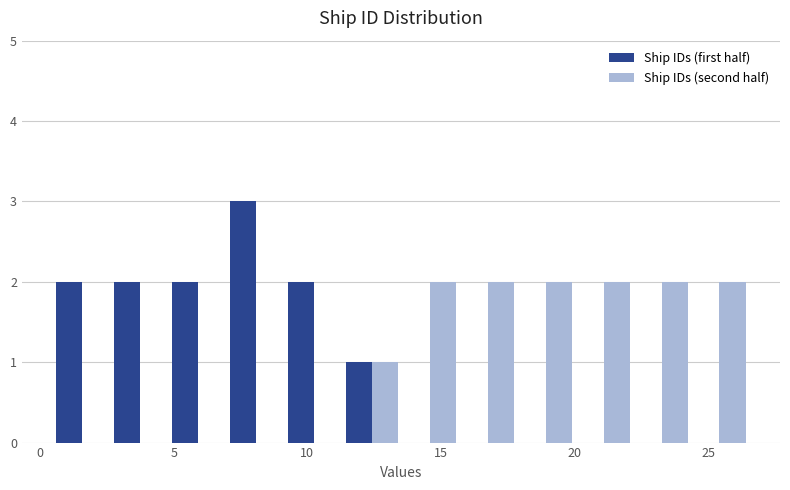

Reading left to right, transcribe this chart: for each range on the x-axis, give the height of each series' bar. Neither the bar edges nor the heights are printed on the chart, so give them approximately, as read against the axes.

0.5 to 2.5: Ship IDs (first half)=2	Ship IDs (second half)=0
2.5 to 5.0: Ship IDs (first half)=2	Ship IDs (second half)=0
5.0 to 7.0: Ship IDs (first half)=2	Ship IDs (second half)=0
7.0 to 9.0: Ship IDs (first half)=3	Ship IDs (second half)=0
9.0 to 11.5: Ship IDs (first half)=2	Ship IDs (second half)=0
11.5 to 13.5: Ship IDs (first half)=1	Ship IDs (second half)=1
13.5 to 15.5: Ship IDs (first half)=0	Ship IDs (second half)=2
15.5 to 18.0: Ship IDs (first half)=0	Ship IDs (second half)=2
18.0 to 20.0: Ship IDs (first half)=0	Ship IDs (second half)=2
20.0 to 22.0: Ship IDs (first half)=0	Ship IDs (second half)=2
22.0 to 24.5: Ship IDs (first half)=0	Ship IDs (second half)=2
24.5 to 26.5: Ship IDs (first half)=0	Ship IDs (second half)=2